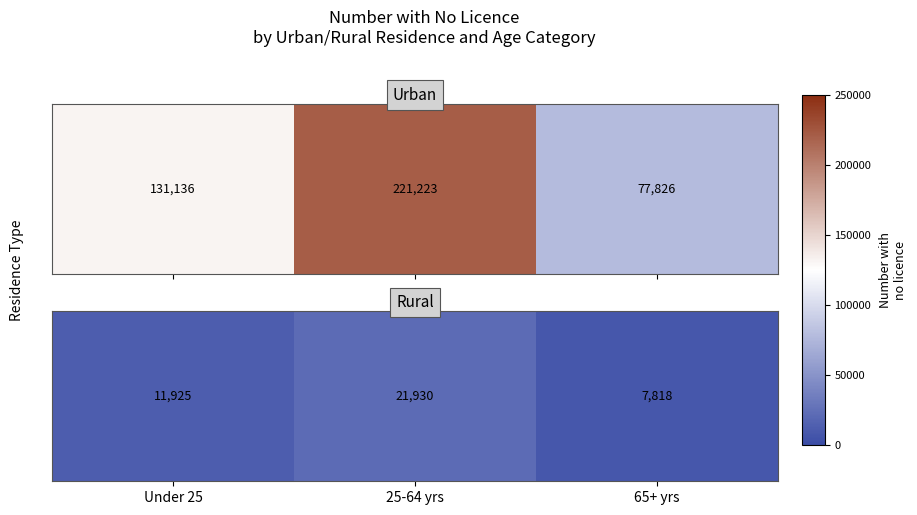

Which category has the highest value across all series?

25-64 yrs